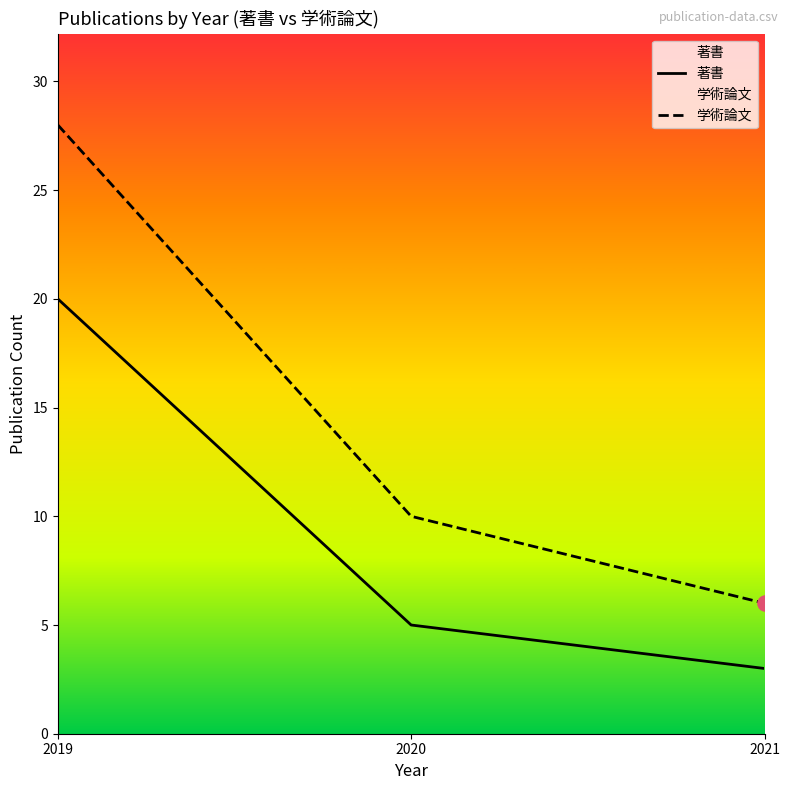

Which series has the largest total across all categories?

学術論文